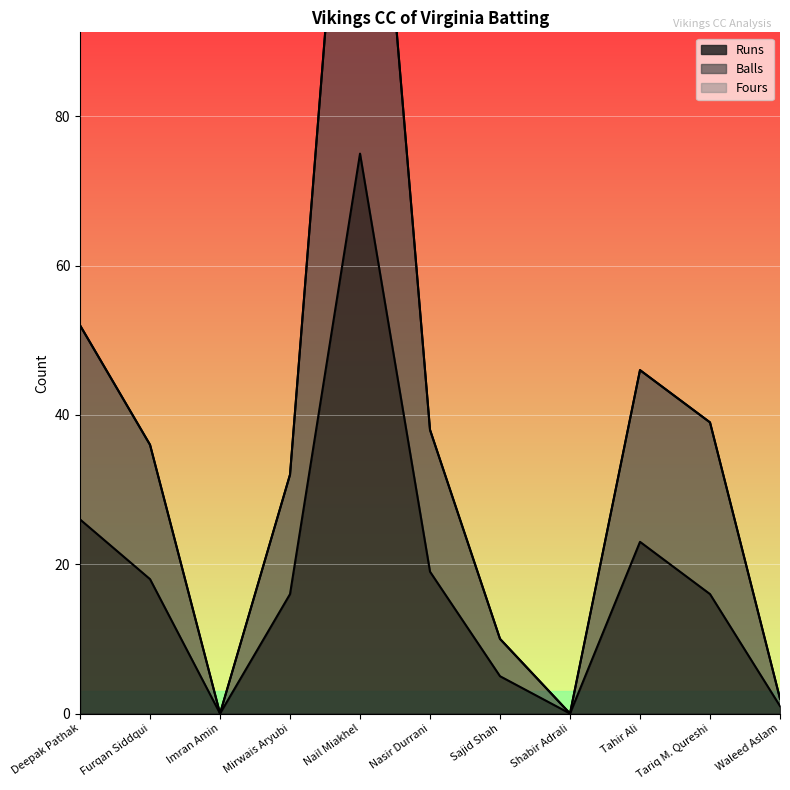

What is the difference between the Balls values at Furqan Siddqui and Tahir Ali?

10